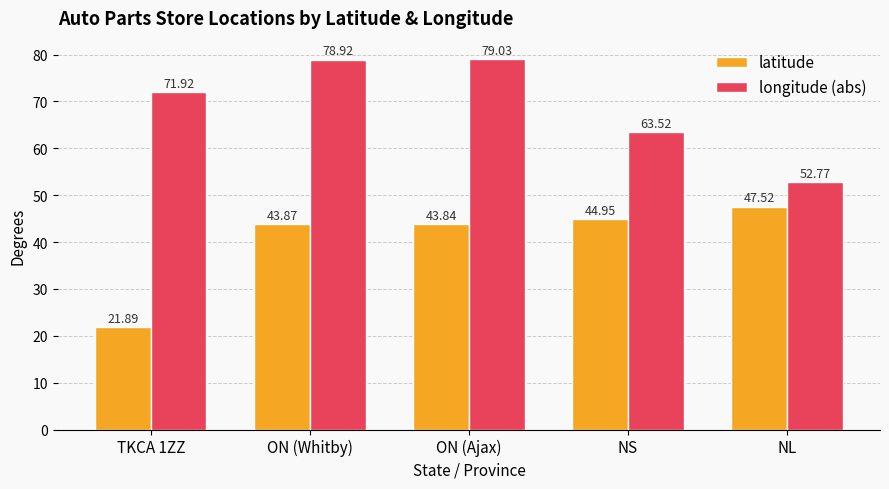

What are all the series names shown in the legend?

latitude, longitude (abs)